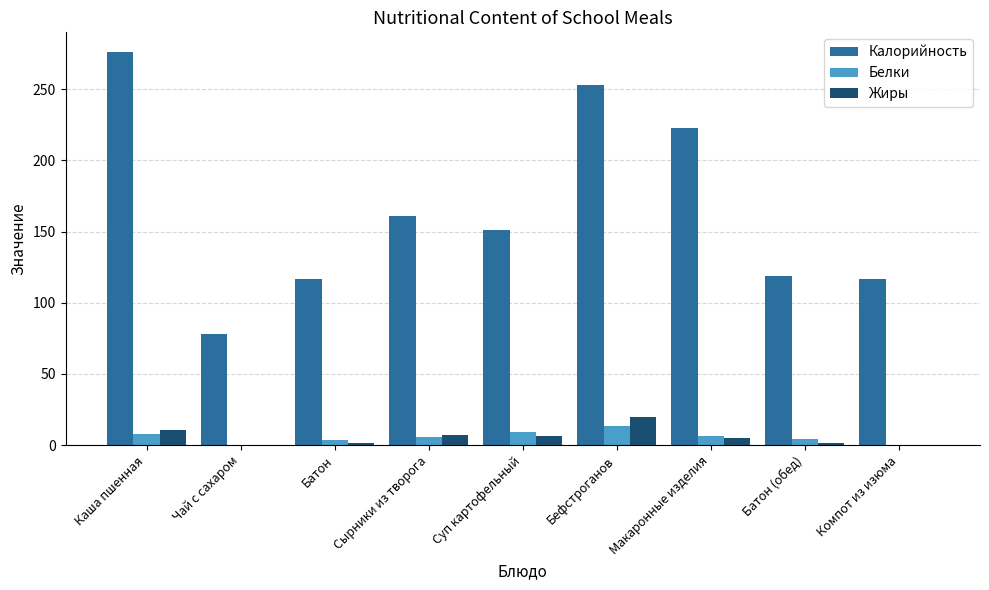

The value of Белки at Бефстроганов is 13.7. True or false?

True